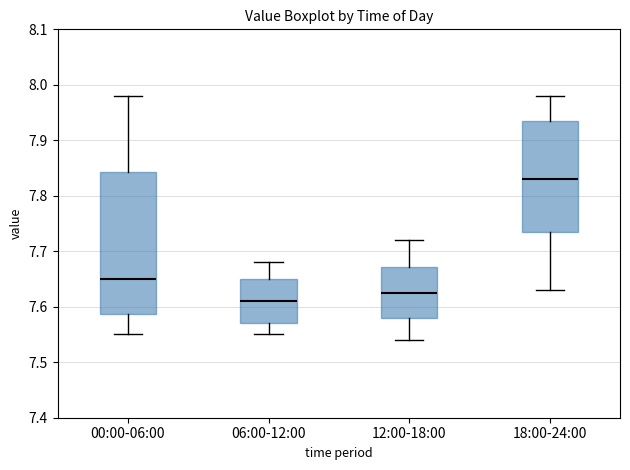

Reading left to right, read every box against the y-axis: the position of its median line, the range the box covers, and the ends of its whiskers. The values are not printed on the chart, so give them approximately, as read against the axis.

00:00-06:00: median 7.65, box 7.59 to 7.84, whiskers 7.55 to 7.98
06:00-12:00: median 7.61, box 7.57 to 7.65, whiskers 7.55 to 7.68
12:00-18:00: median 7.63, box 7.58 to 7.67, whiskers 7.54 to 7.72
18:00-24:00: median 7.83, box 7.74 to 7.94, whiskers 7.63 to 7.98